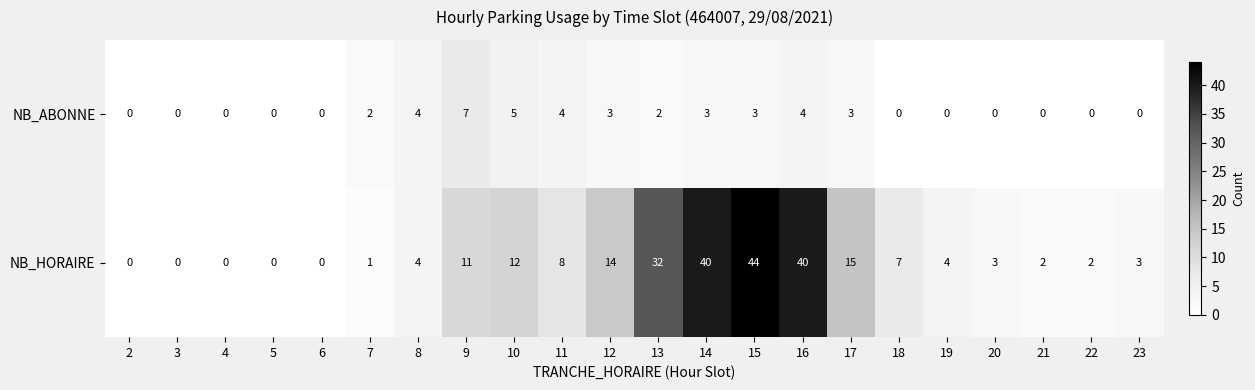

Is it true that NB_ABONNE equals 3 at 15?

True